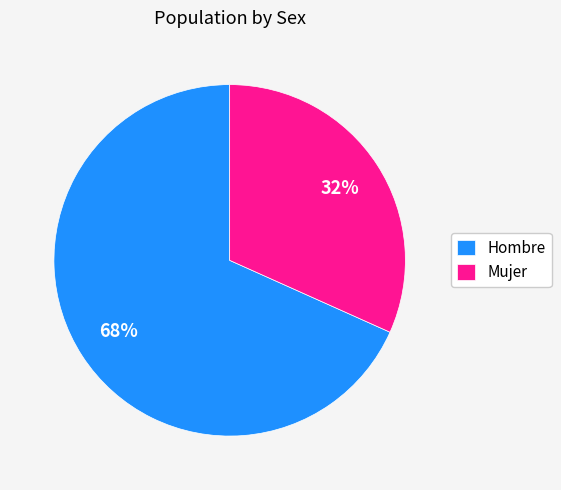

Combined, do Hombre and Mujer account for over 50%?

Yes